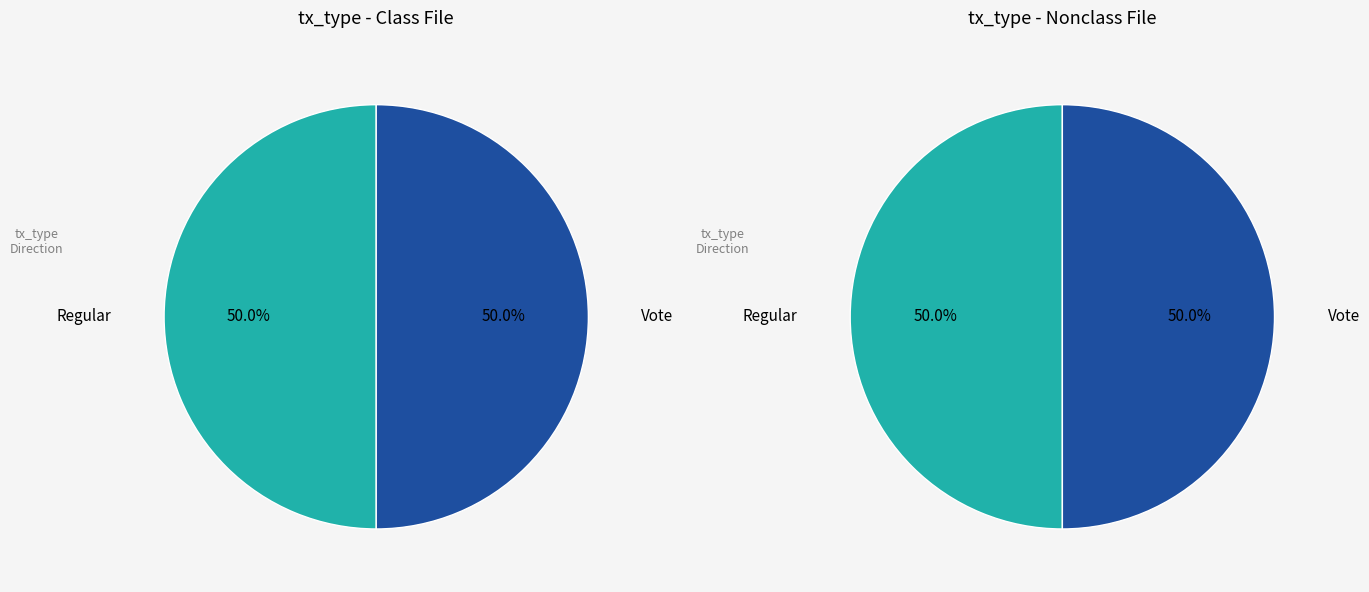

Which category has the smallest portion of the pie?

Vote